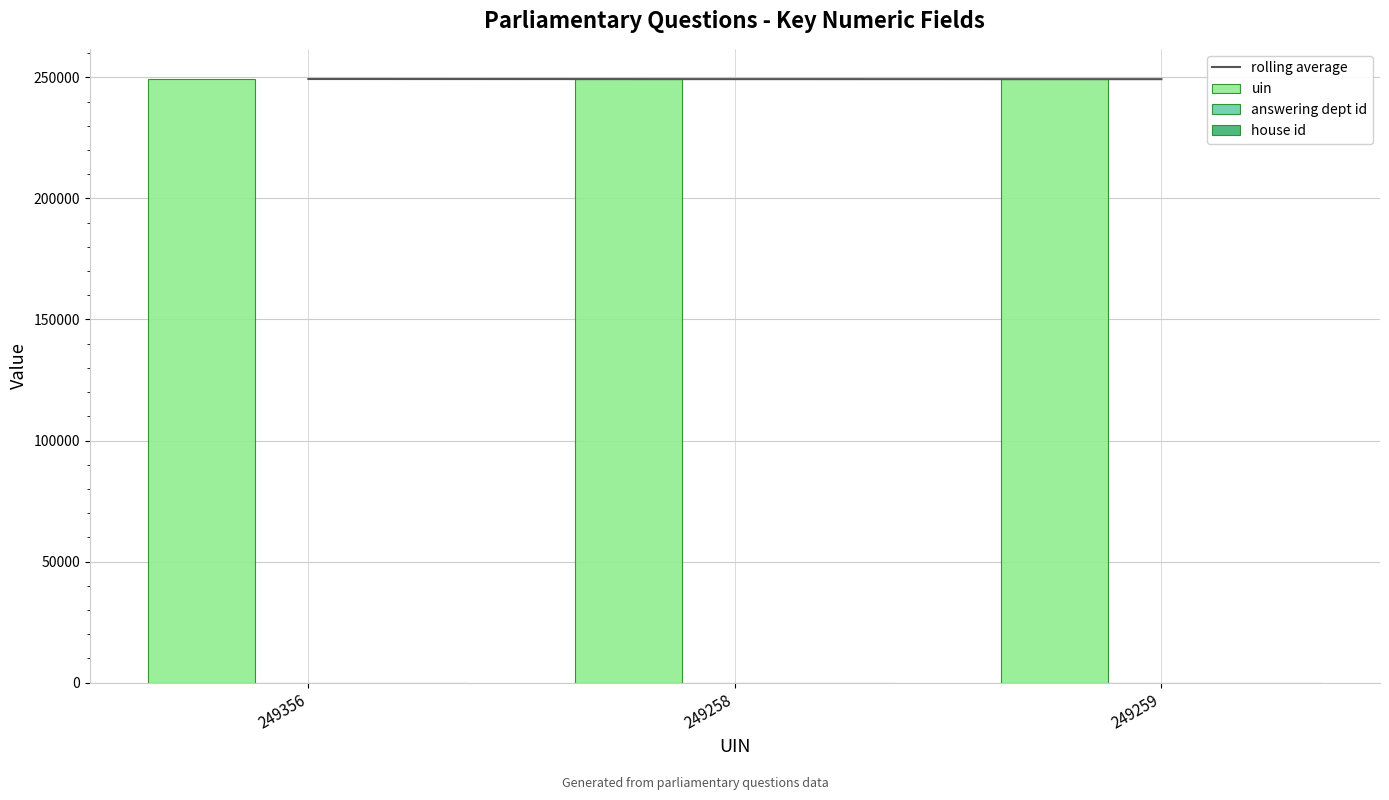

The uin series shows 66986 at 249259. True or false?

False